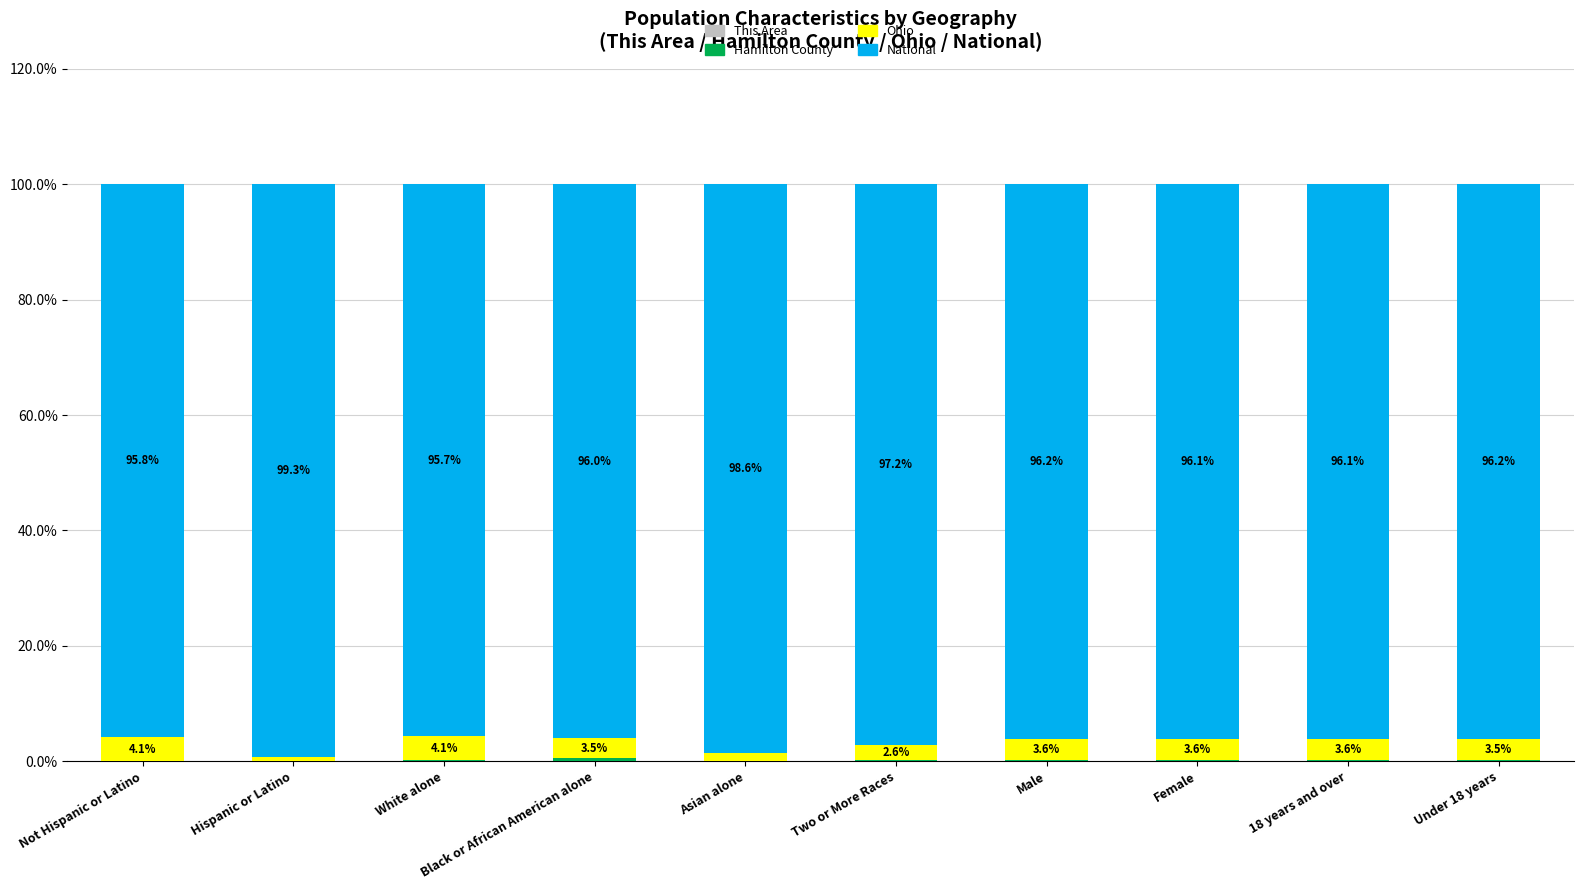

Are the bars grouped side by side (vs. stacked)?

No